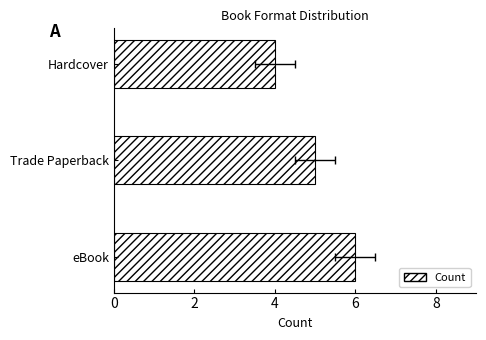

Is it true that the value at Trade Paperback is 5?

True